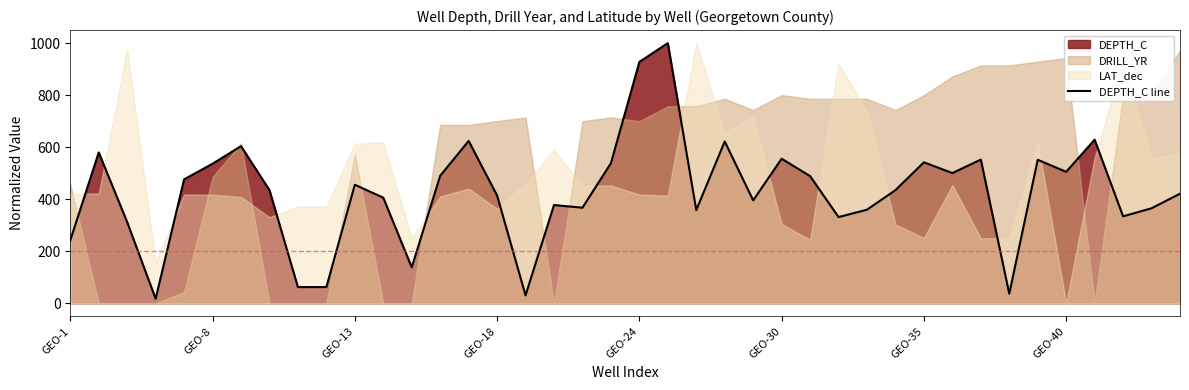

Is it true that DEPTH_C line equals 555.6 at GEO-30?

True